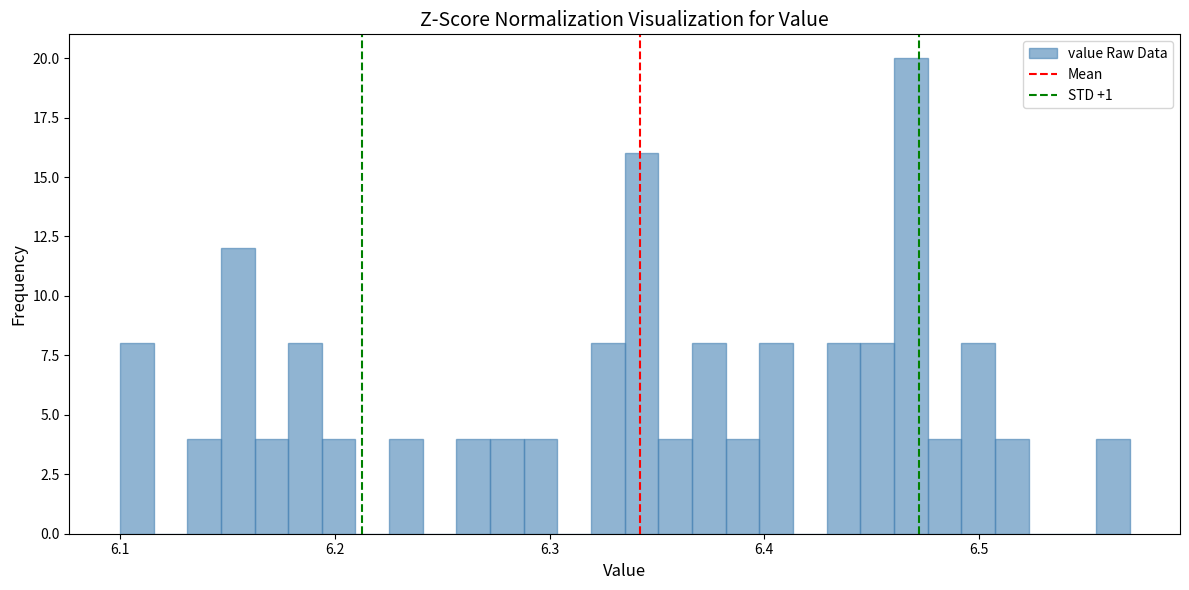

Around what value on the x-axis is the tallest bar? Give the approximate position of its centre, as read against the axis.

6.47